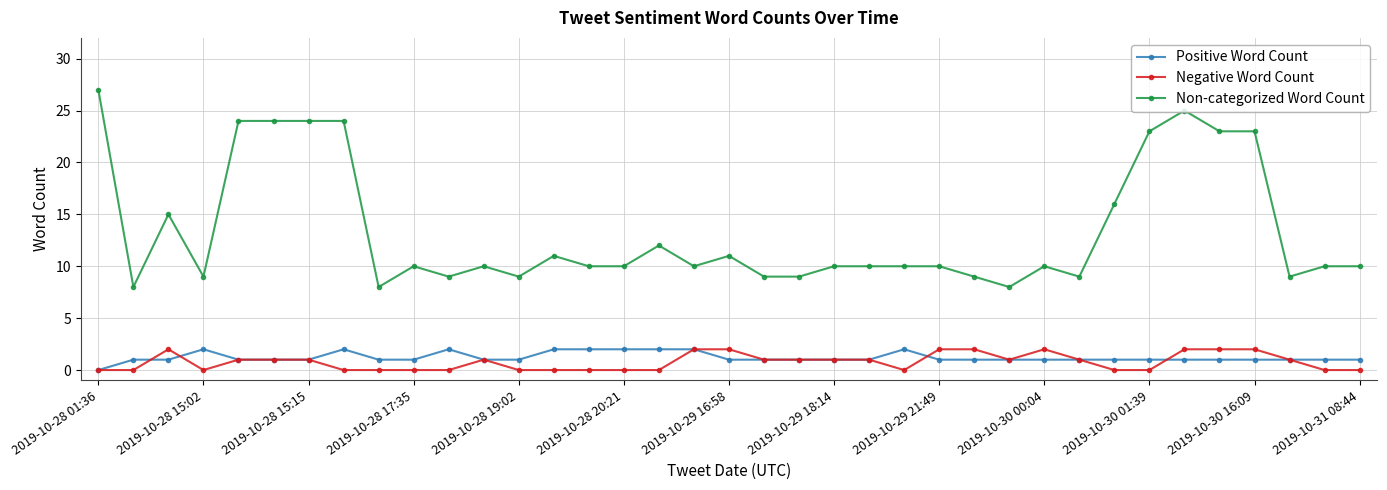

What is the maximum value shown in the chart?

27